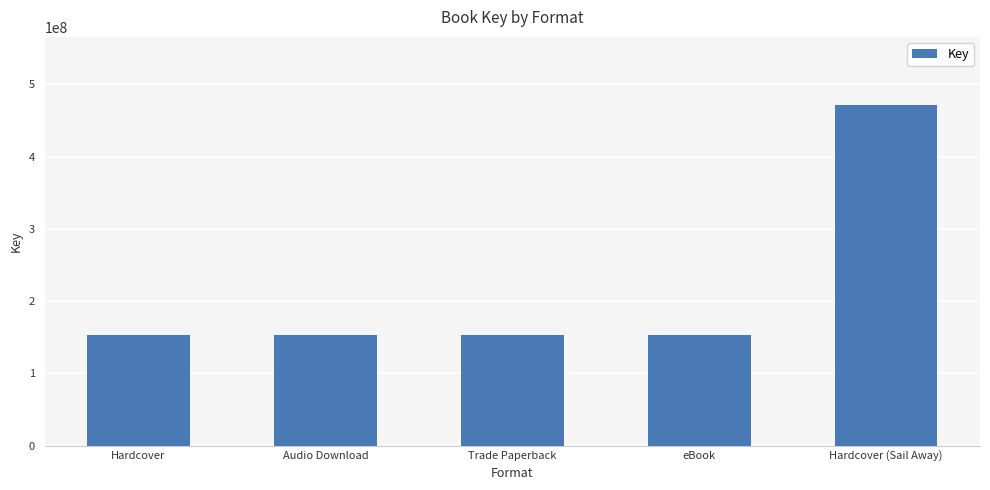

What is the difference between the maximum and minimum values?

317865169